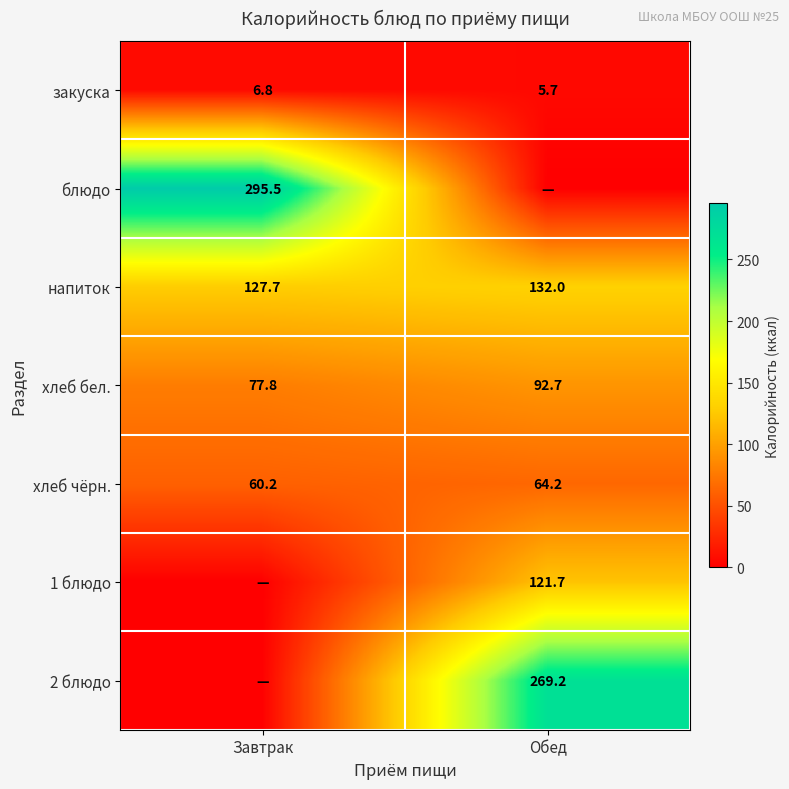

What is the difference between the закуска values at Завтрак and Обед?

1.1